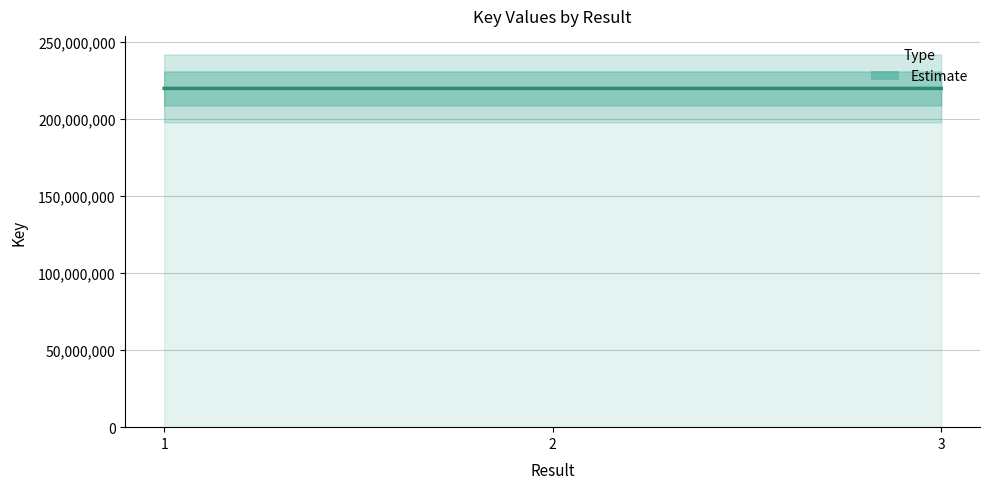

At which label is the value closest to 219713142?

3